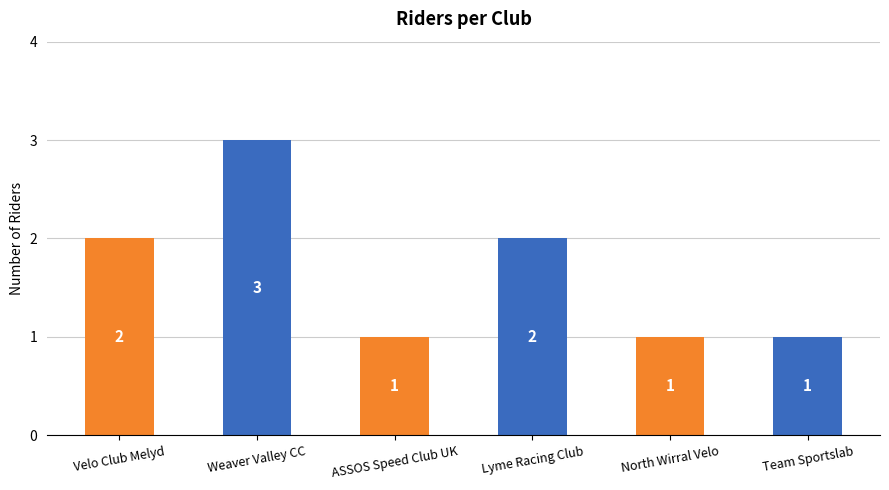

What value does the data have at Lyme Racing Club?

2